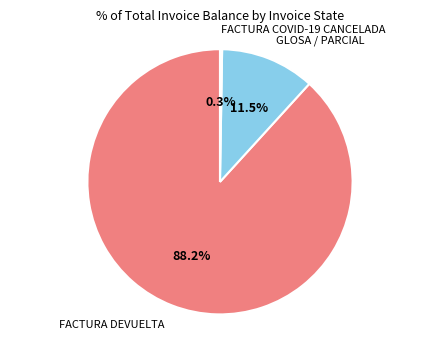

Which slice is the largest?

FACTURA DEVUELTA